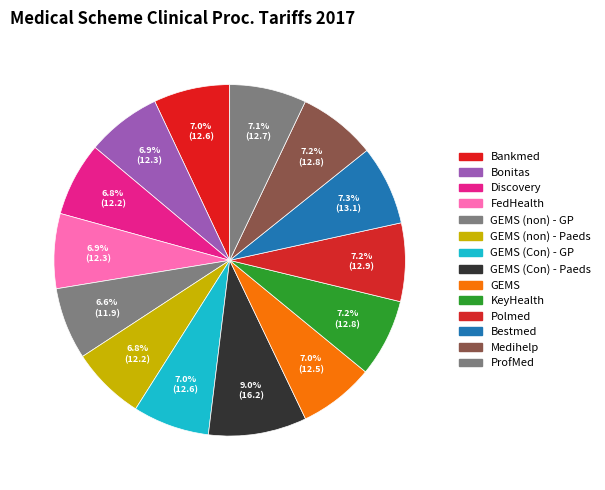

How many segments does this pie chart have?

14